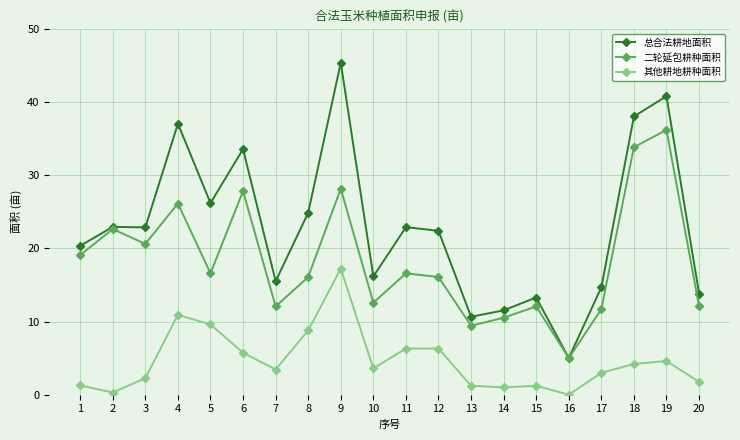

Read the 总合法耕地面积 value at 8.

24.9